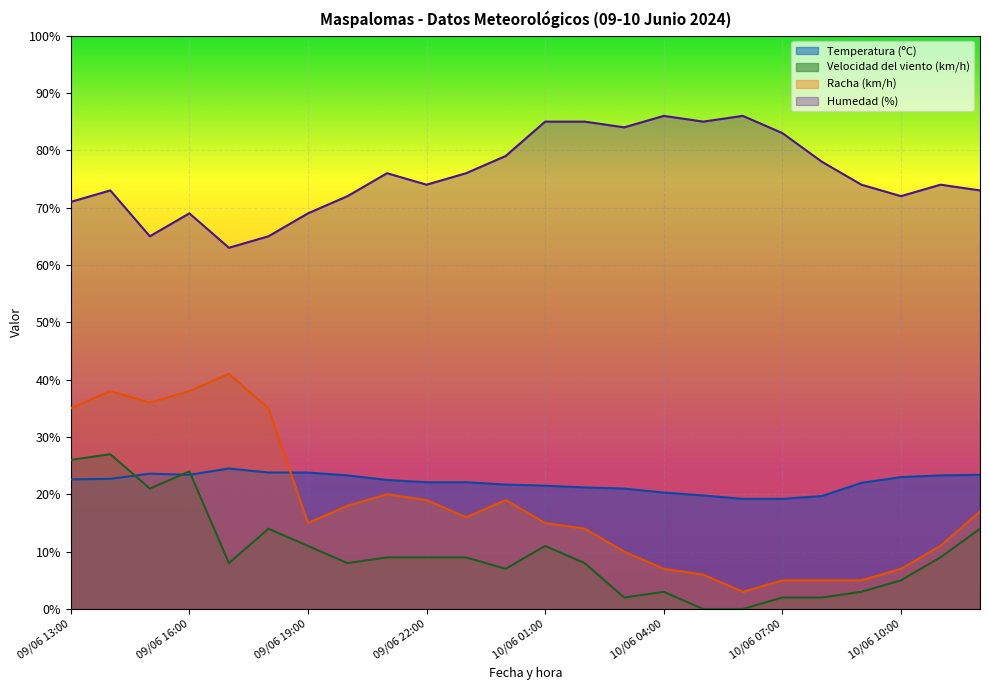

The value of Velocidad del viento (km/h) at 09/06 23:00 is 9.0. True or false?

True